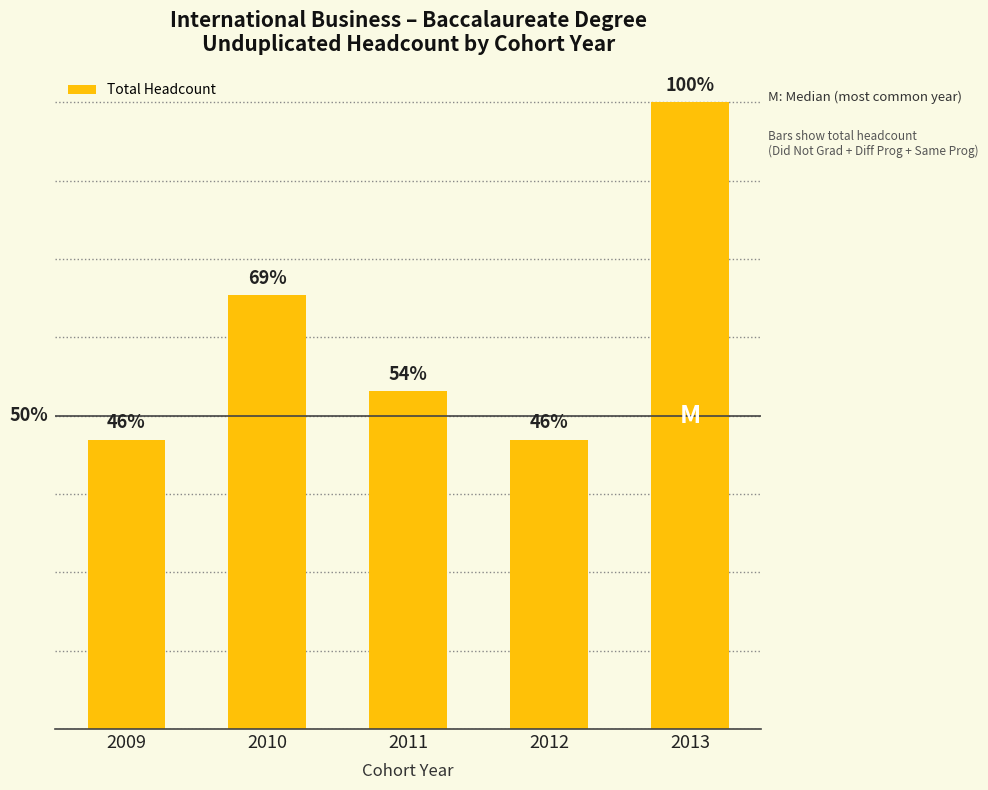

Does the chart contain any negative values?

No